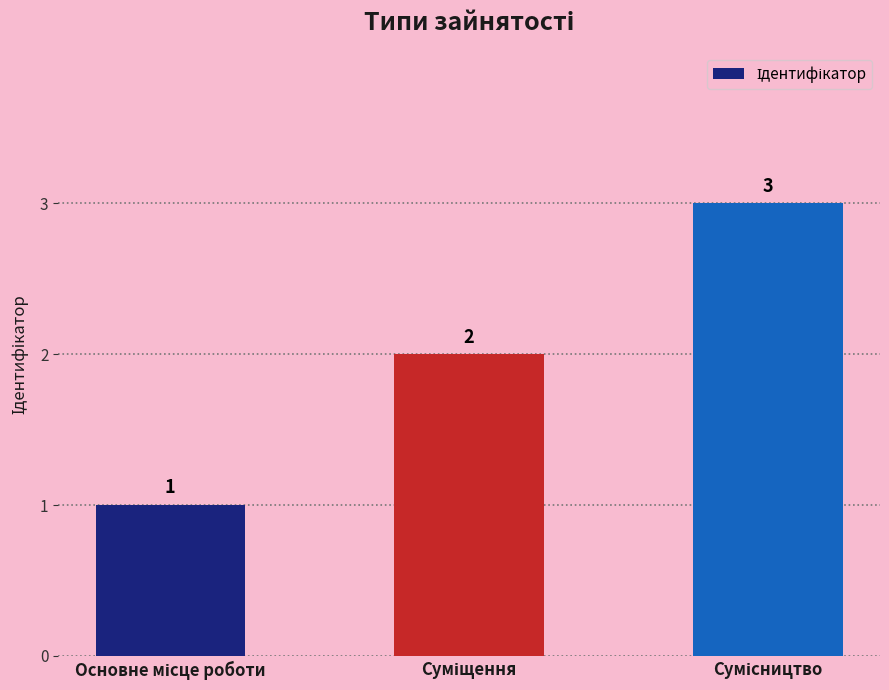

What is the value of the 1st bar from the left?

1